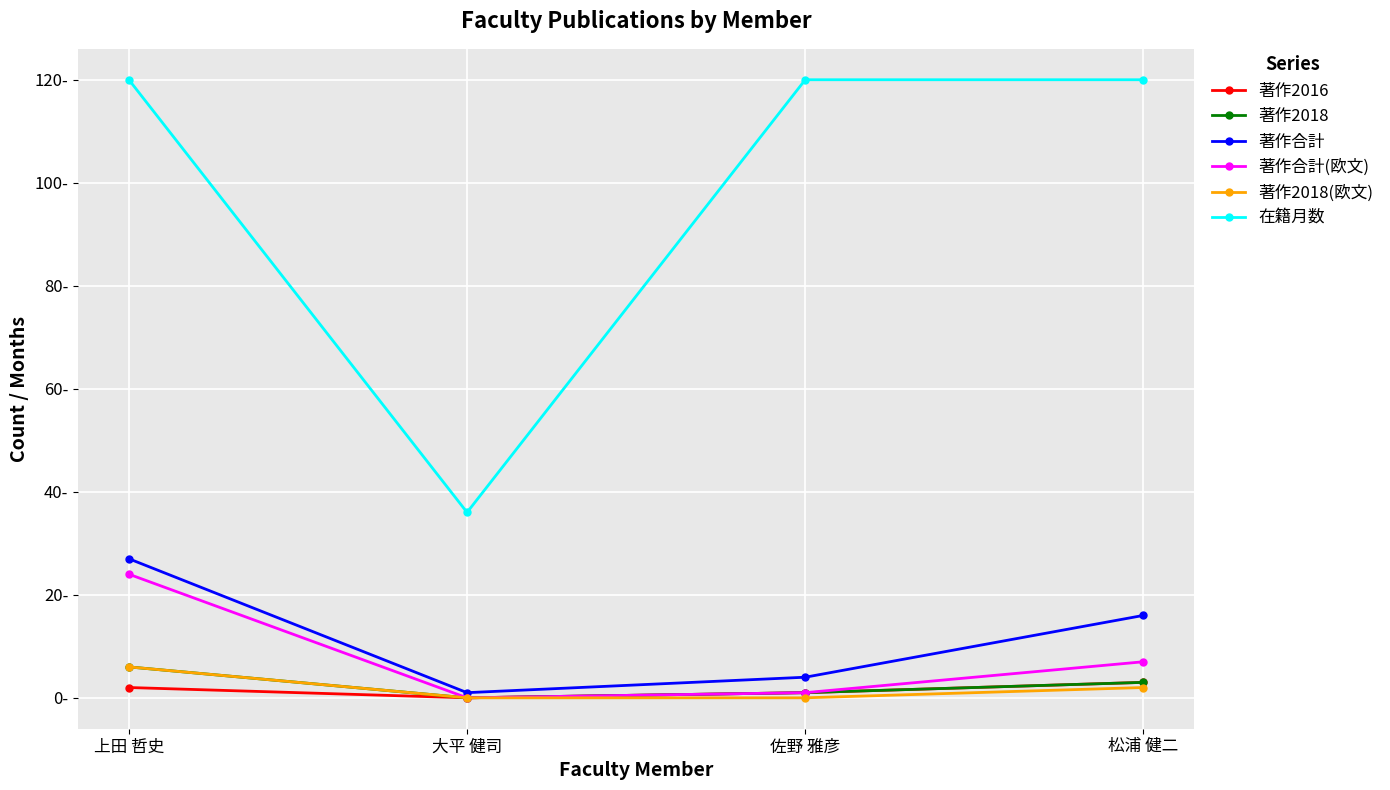

Between 上田 哲史 and 佐野 雅彦, which series saw the biggest shift?

著作合計